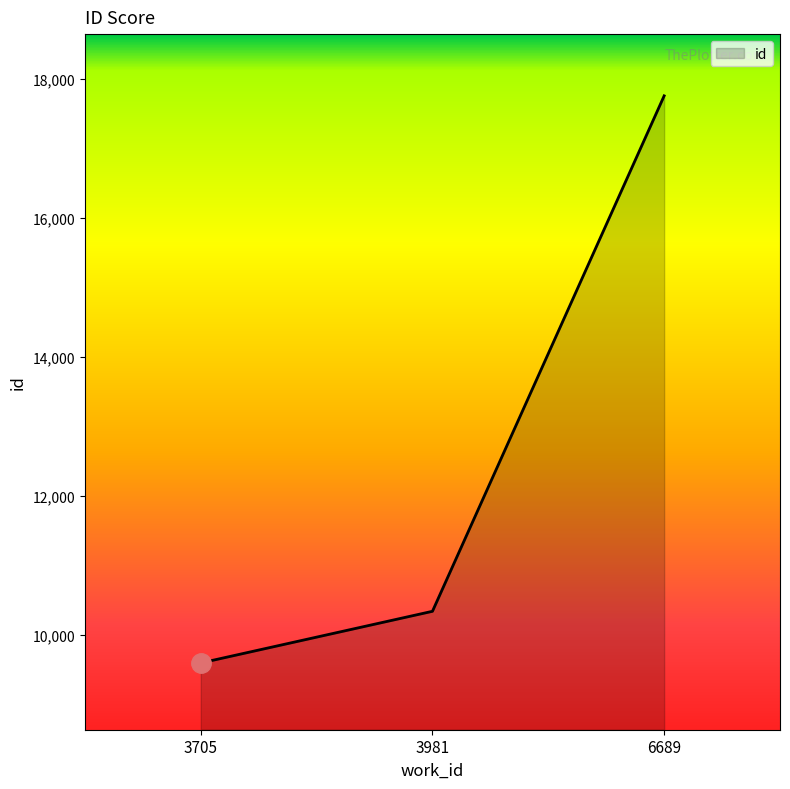

Does the chart display data point markers on the line(s)?

No